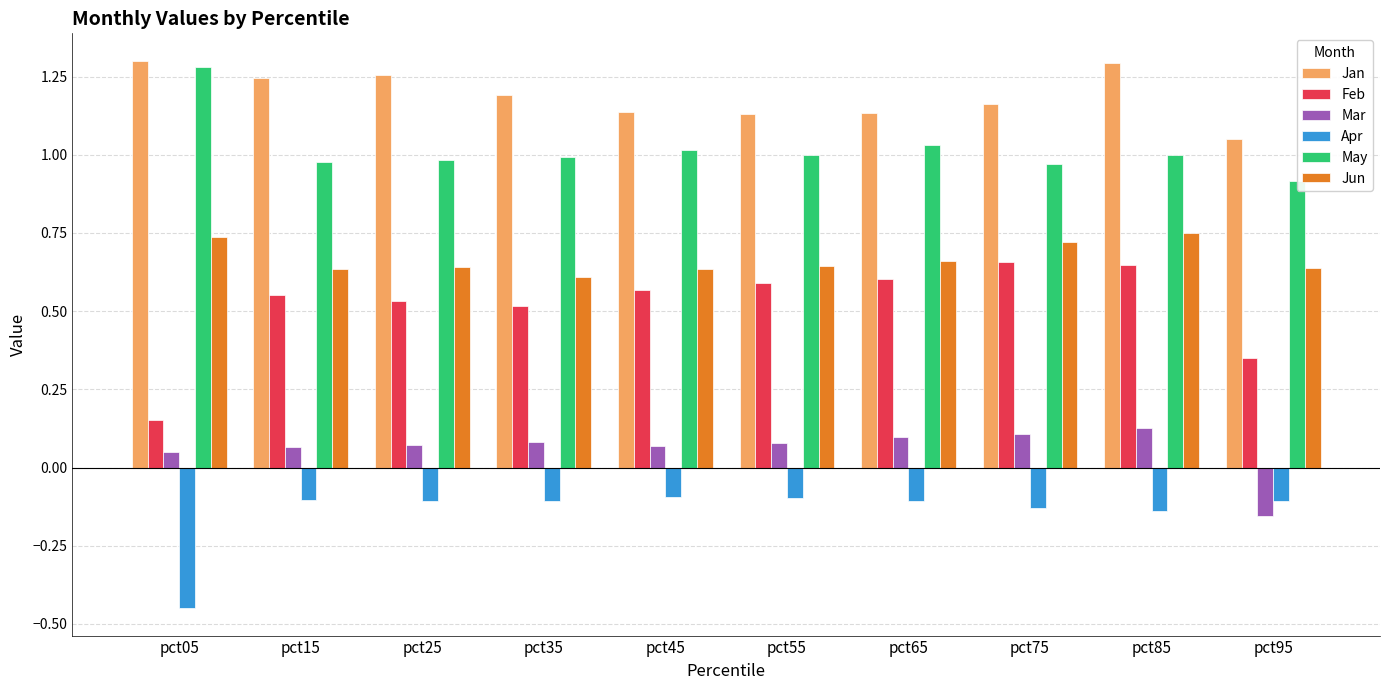

At which label does Mar first exceed 0?

pct05